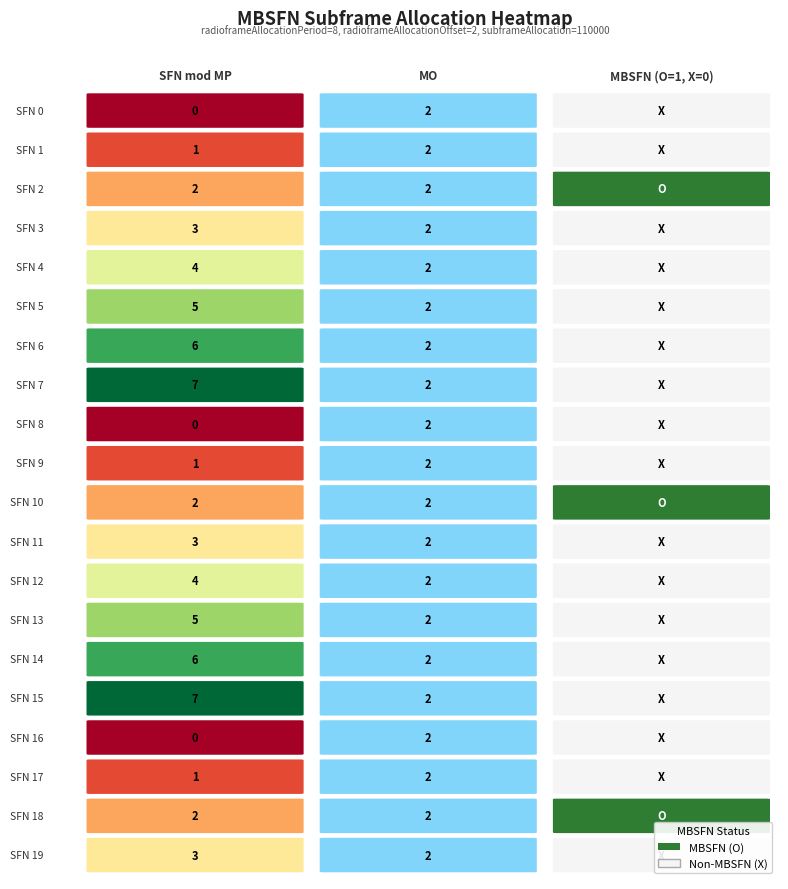

Is it true that the value at mbsfn_col is -1?

False